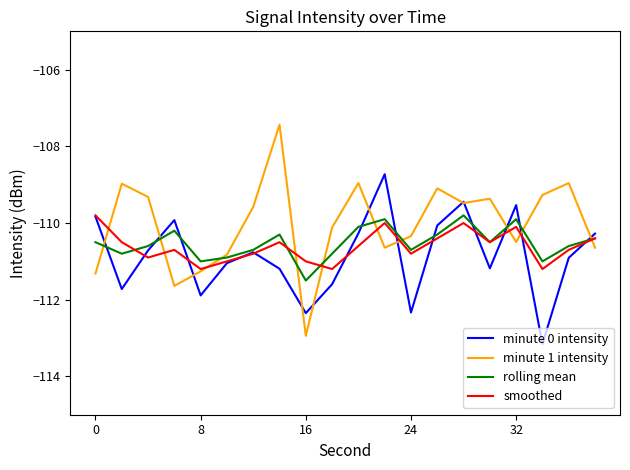

Which series has the widest spread of values?

minute 1 intensity